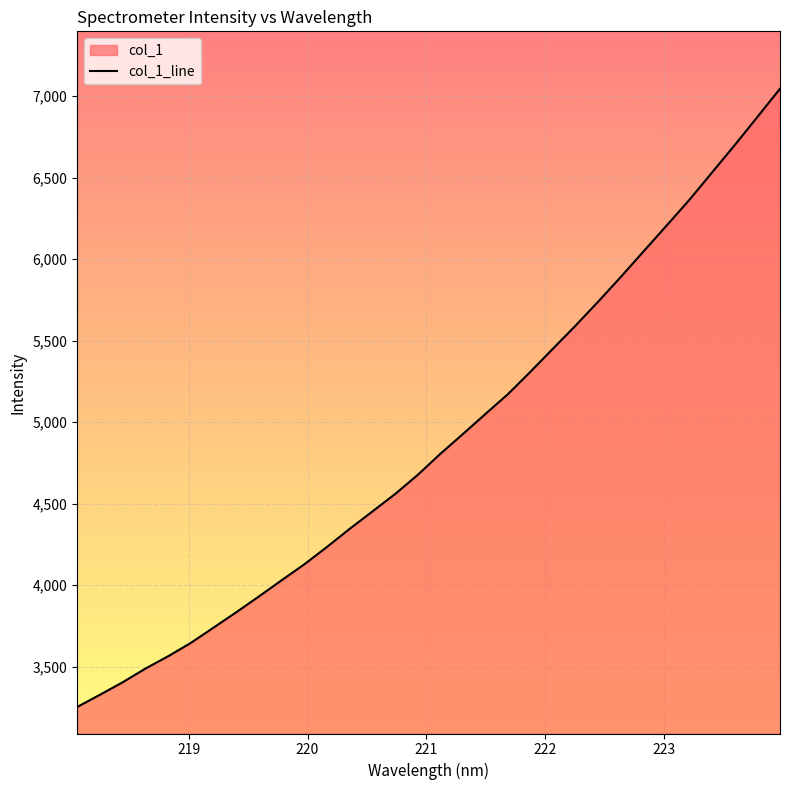

What is the smallest value displayed?

3251.9